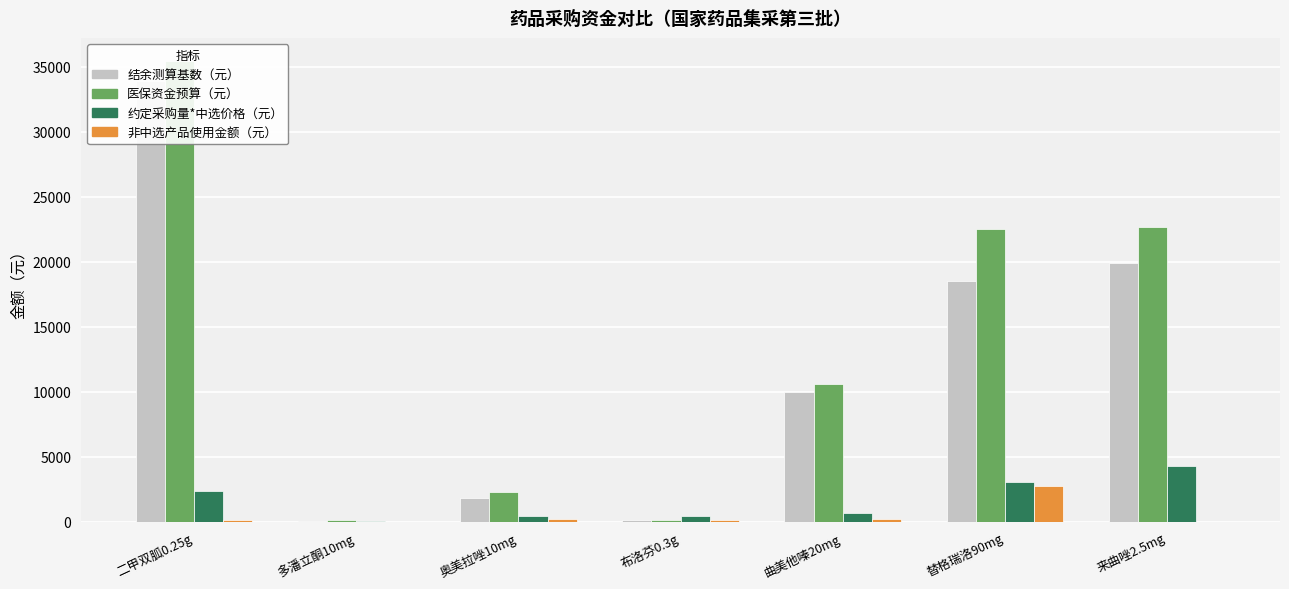

Between 多潘立酮10mg and 二甲双胍0.25g, which is larger?

二甲双胍0.25g